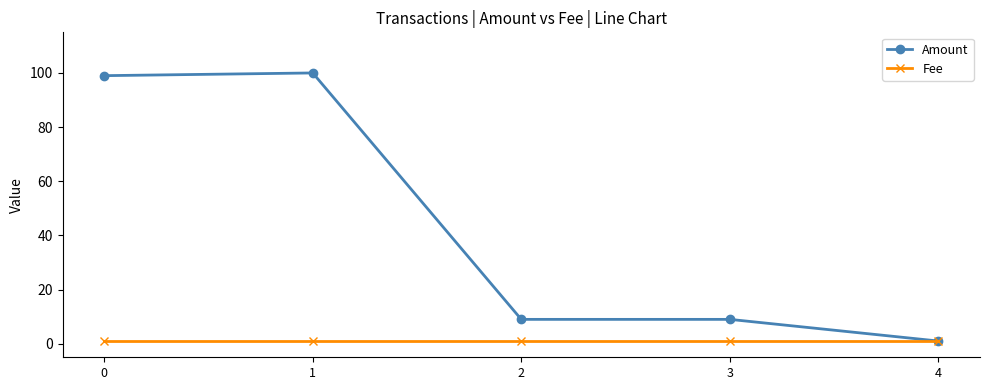

What is the sum of all Fee values?

5